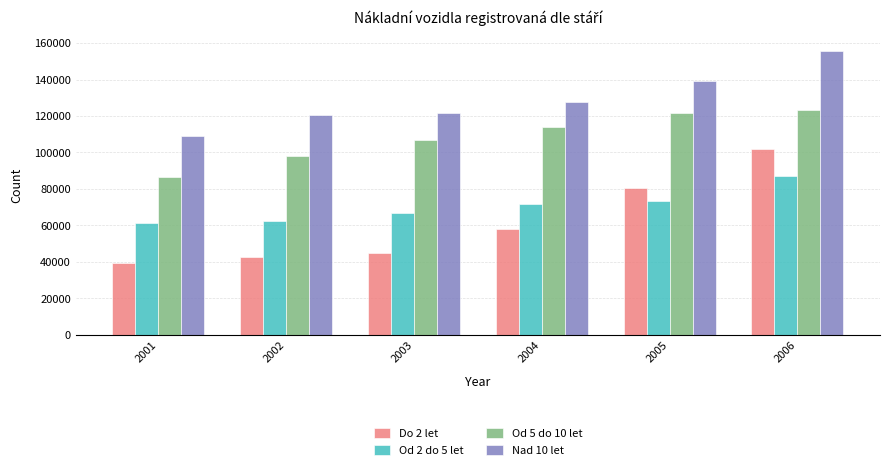

Rank the series by their maximum value, from highest to lowest.

Nad 10 let, Od 5 do 10 let, Do 2 let, Od 2 do 5 let